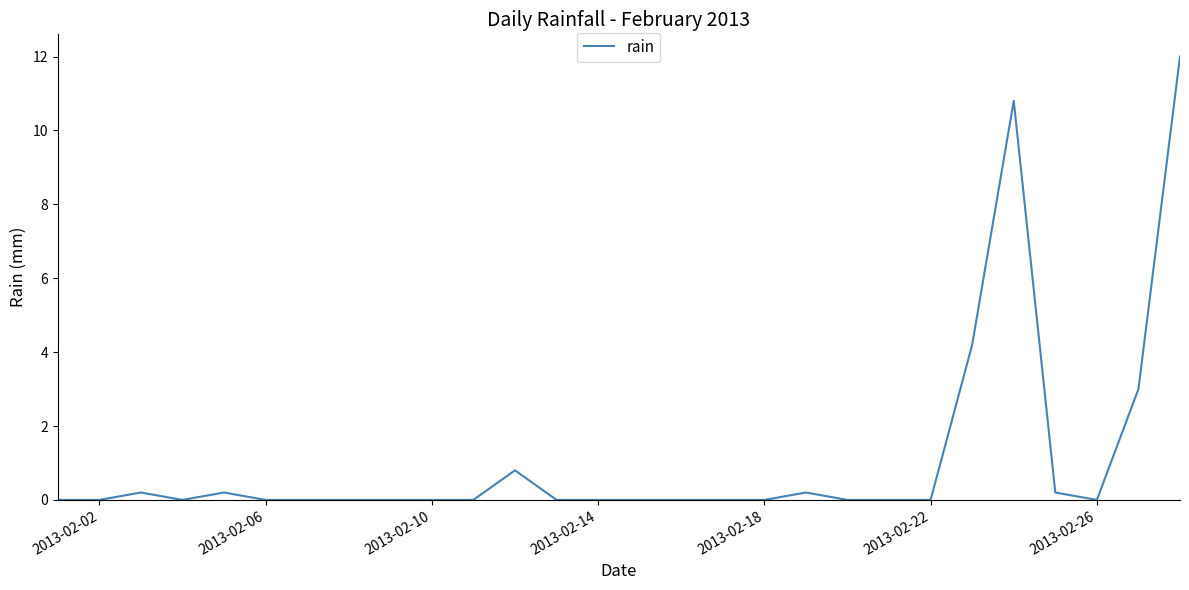

How many distinct data groups are displayed?

1